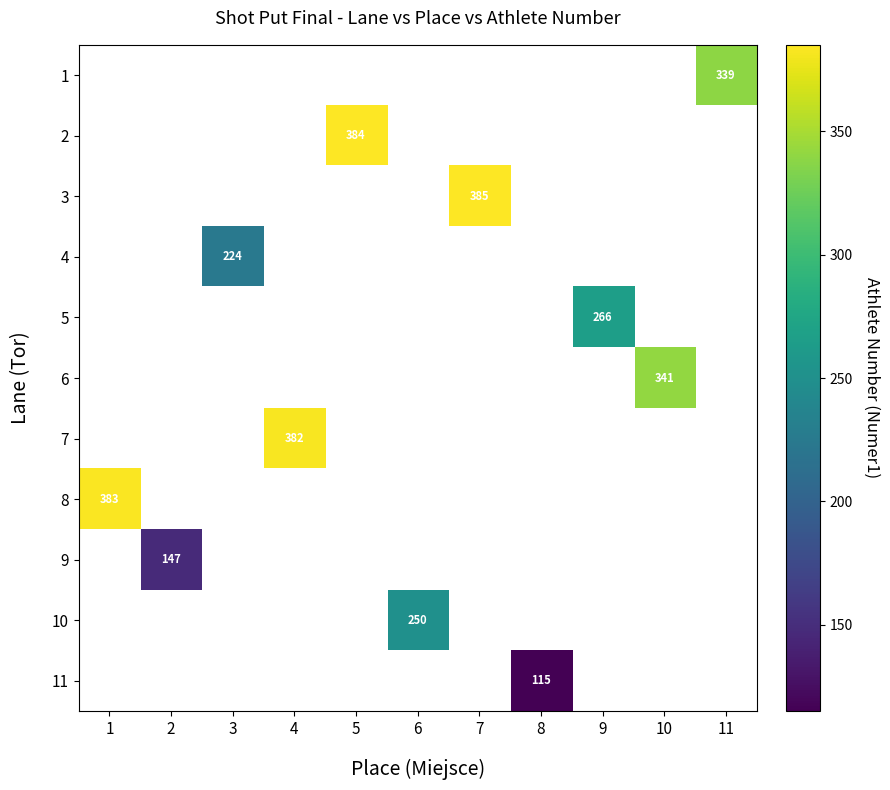

Is it true that 1 equals 339 at 11?

True